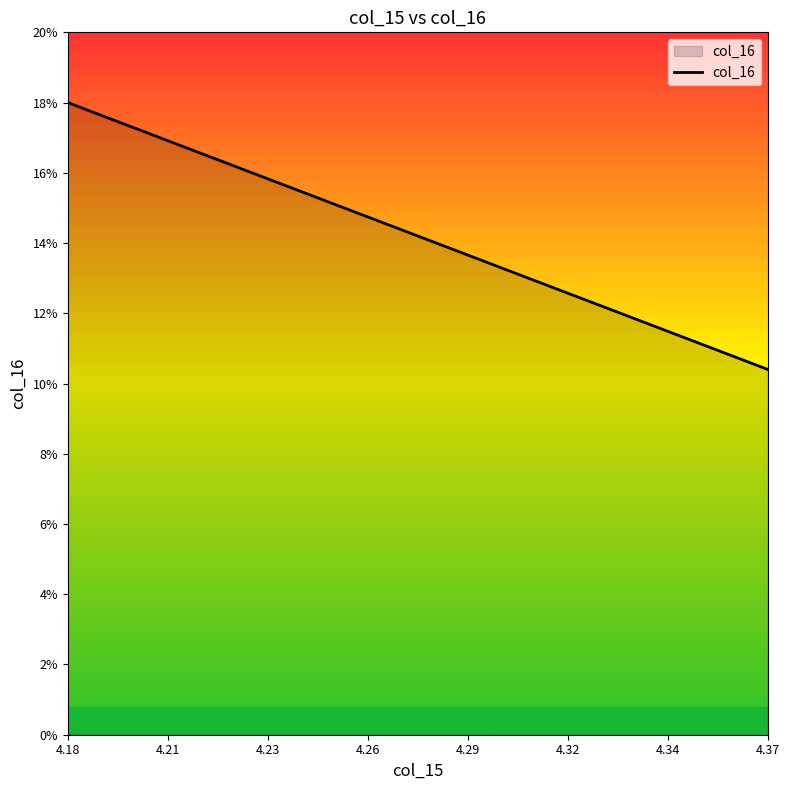

What is the greatest value displayed?

18.0